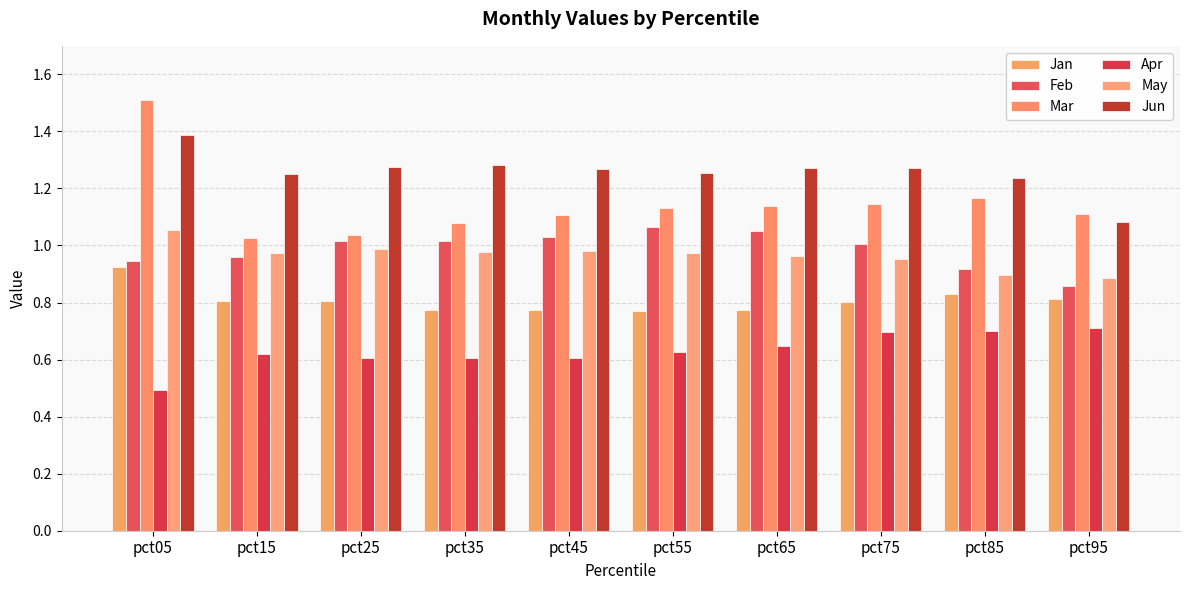

Rank the series at pct55 from lowest to highest value.

Apr, Jan, May, Feb, Mar, Jun